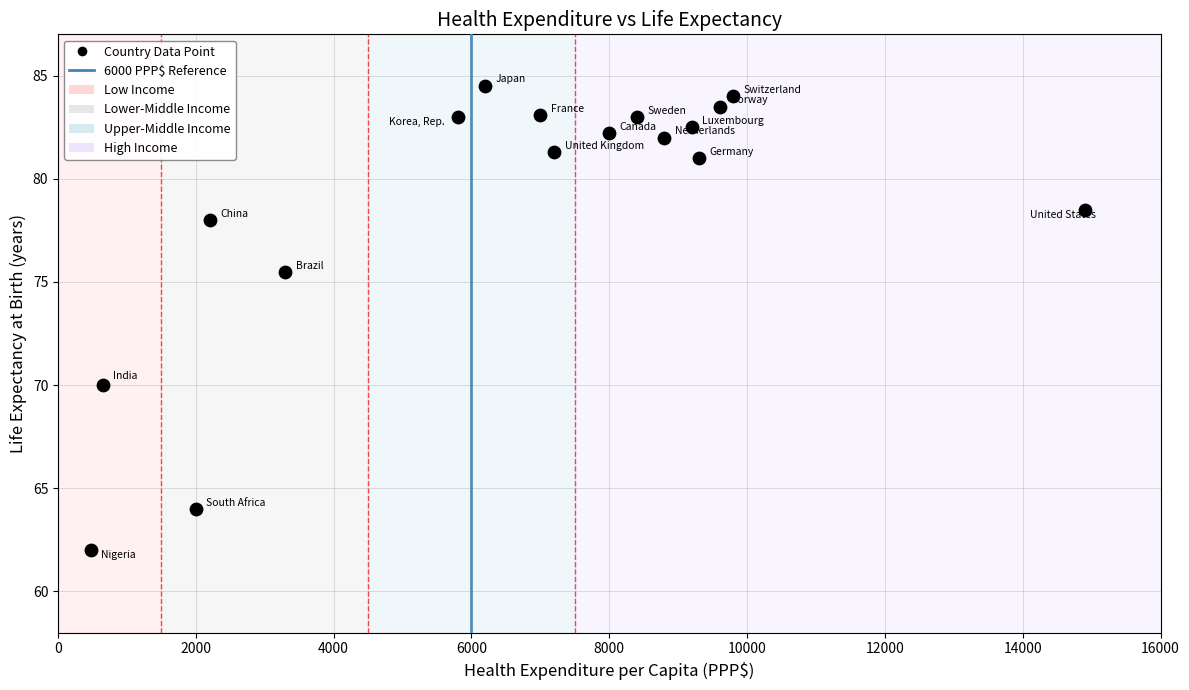

What Y value in the scatter plot is closest to 73?

75.5